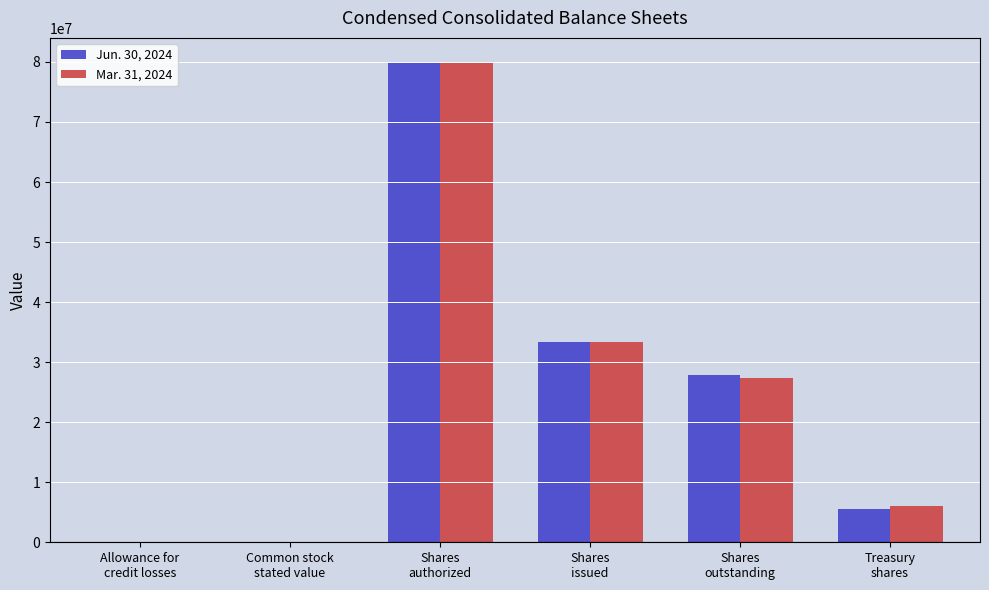

What is the greatest value displayed?

80000000.0